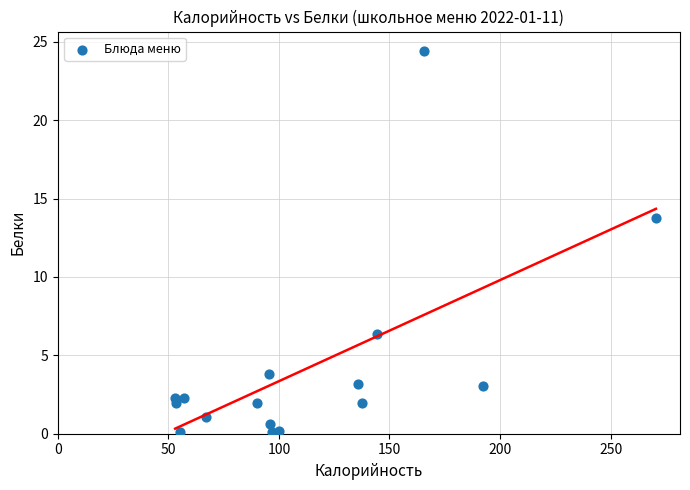

What Y value in the scatter plot is closest to 12?

13.8